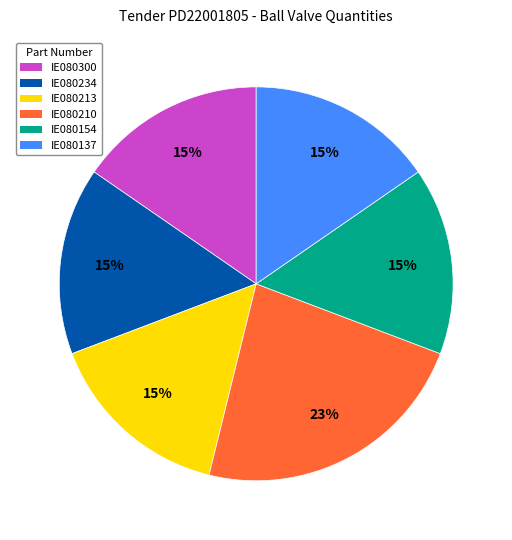

What percentage is the IE080213 slice, to the nearest percent?

15%